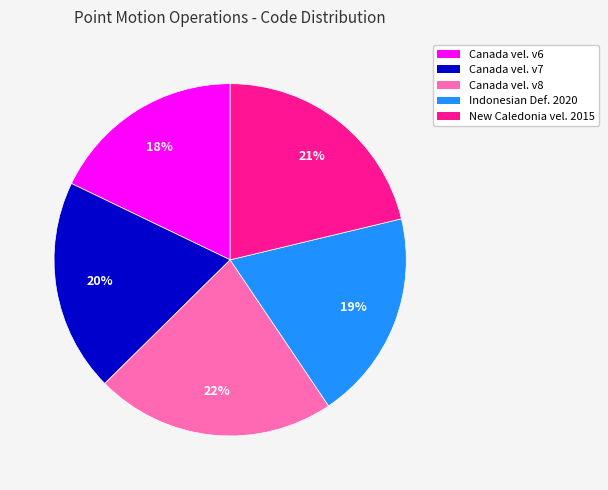

Is there any slice that represents more than half of the pie?

No